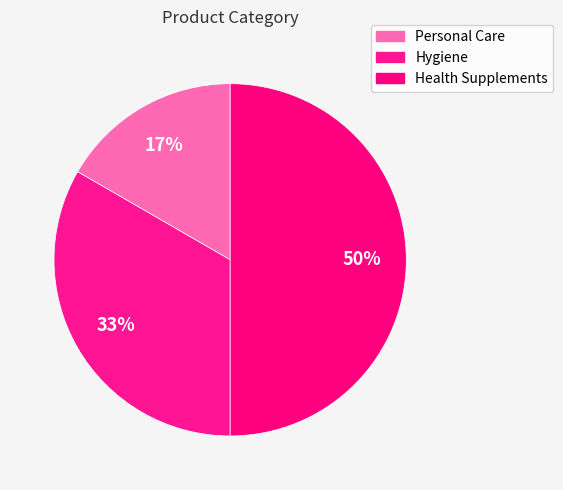

What is the change in value from Personal Care to Health Supplements?

+2